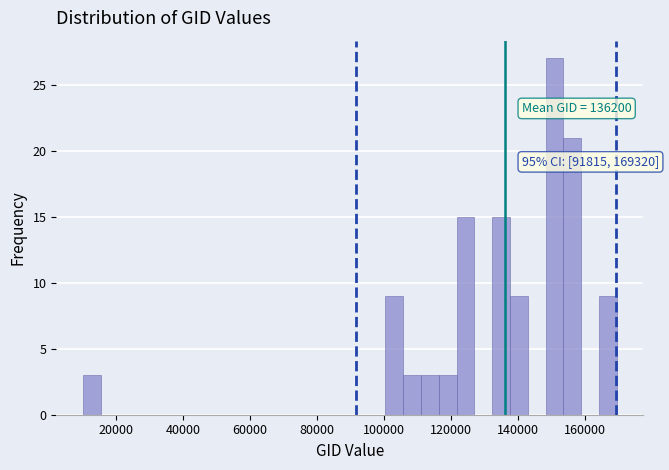

Around what value on the x-axis is the tallest bar? Give the approximate position of its centre, as read against the axis.

150000